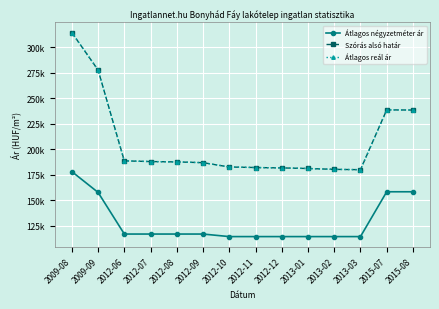

True or false: Átlagos reál ár and Átlagos négyzetméter ár intersect in this chart.

False